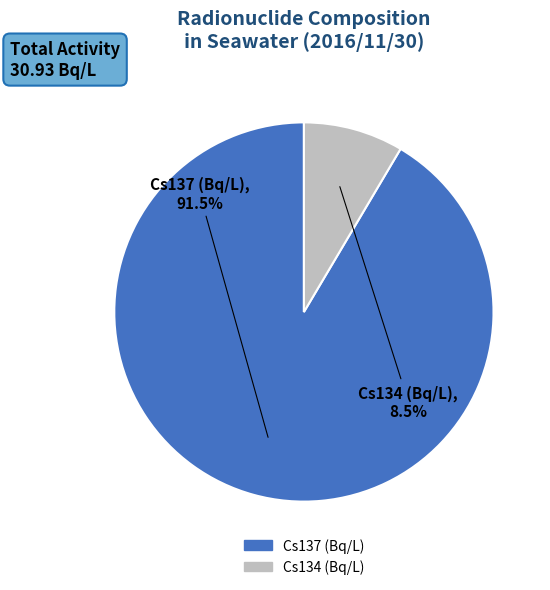

Count the number of slices in the pie.

2